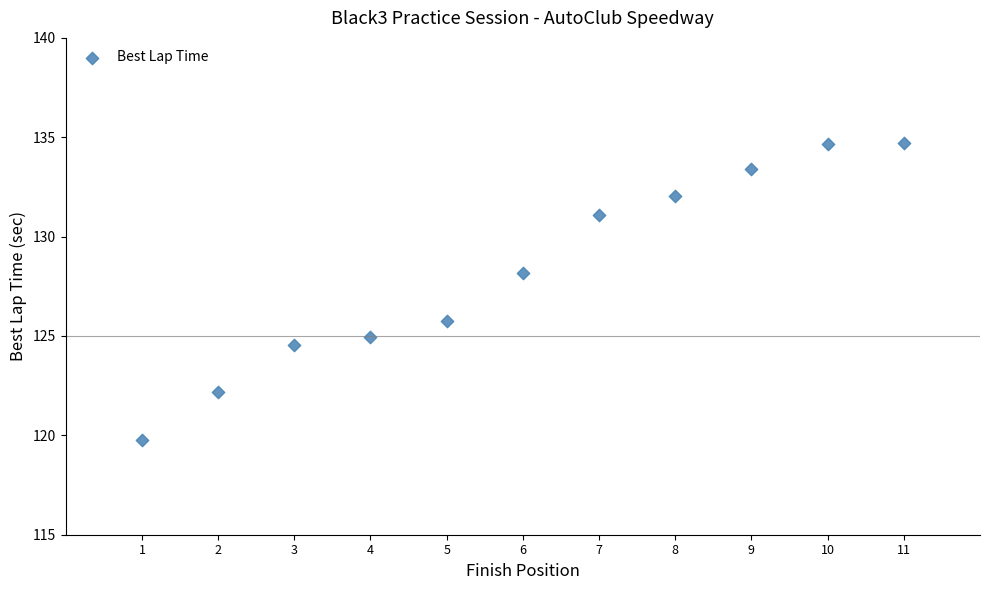

What is the average X value?

6.0